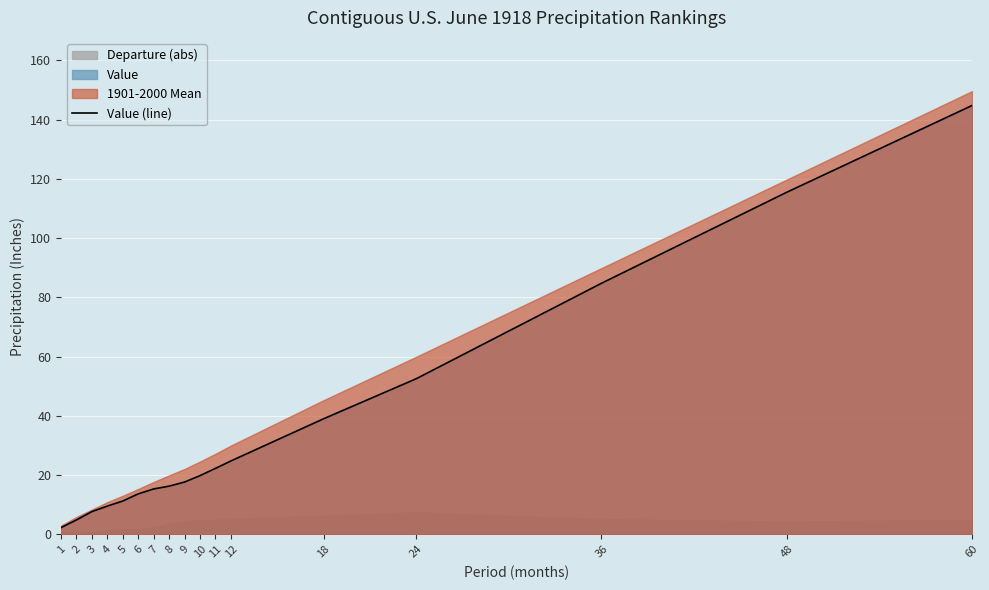

How many lines are shown in the chart?

1